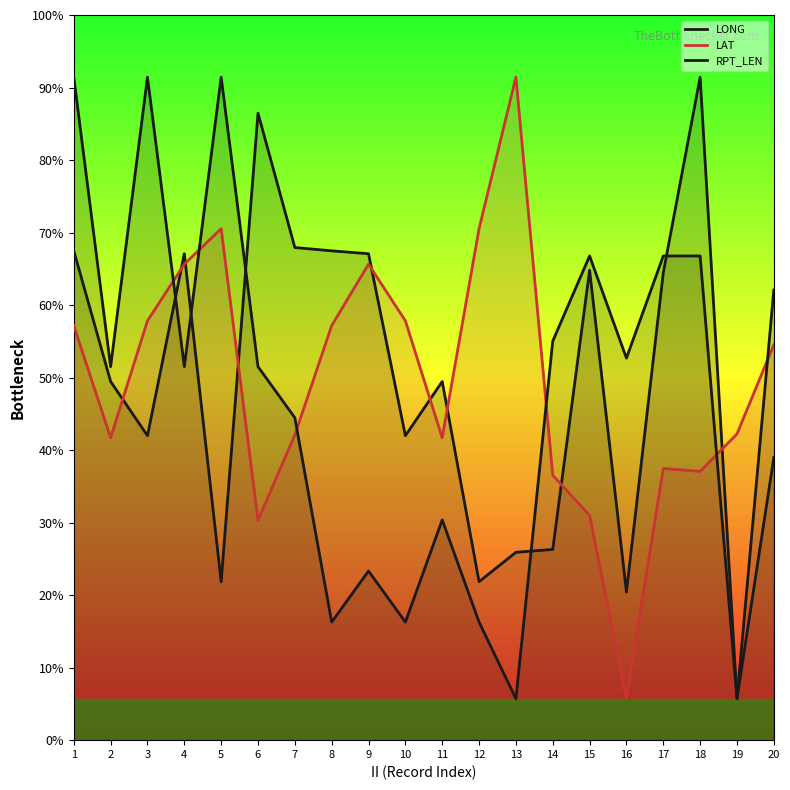

At which label does RPT_LEN reach its peak?

1